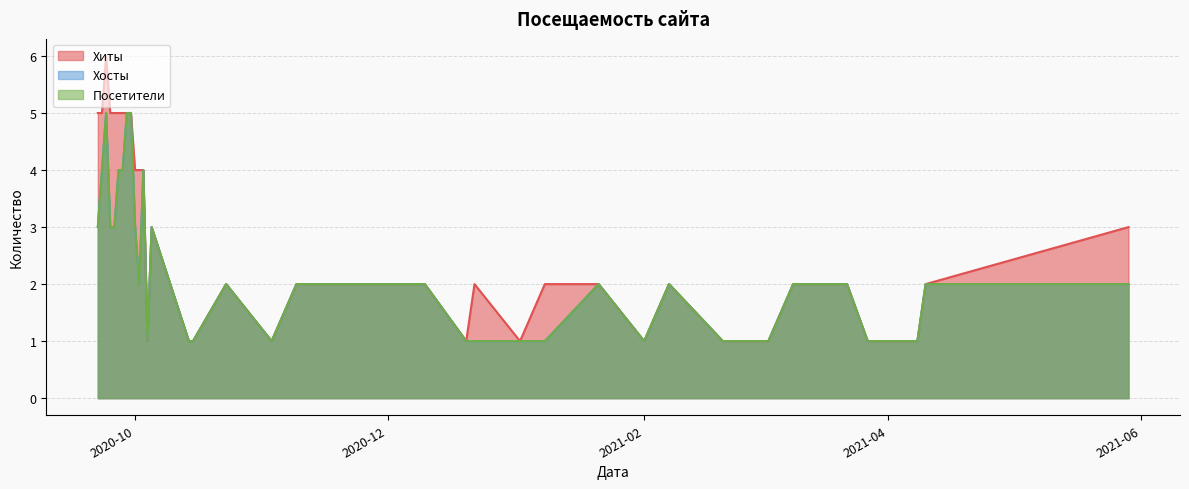

Read the Посетители value at 2020-12-20.

1